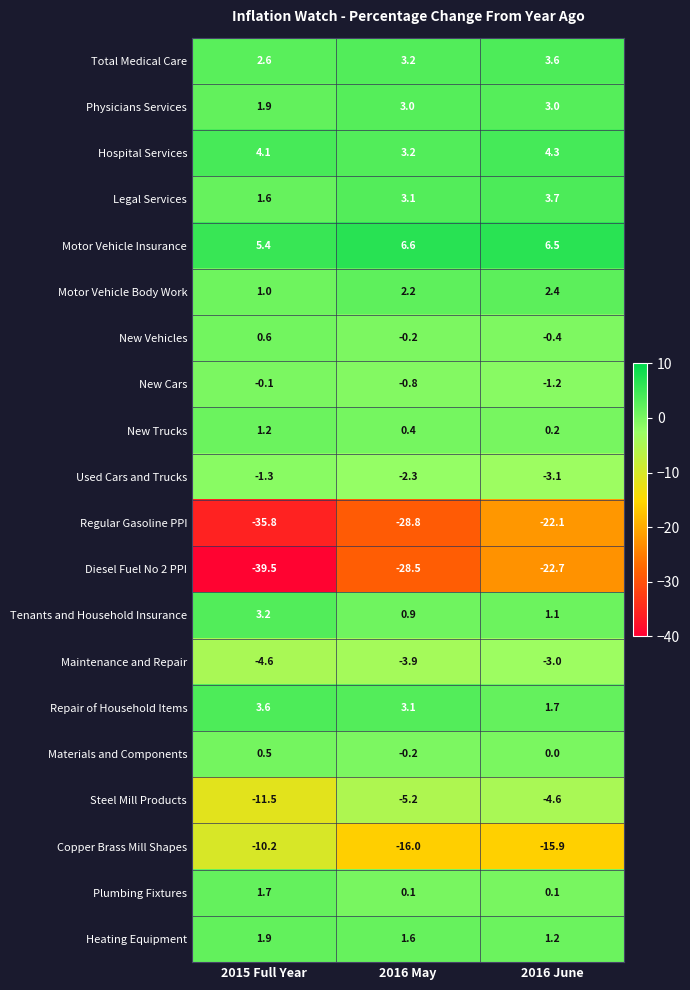

Which category has the highest value across all series?

2016 May